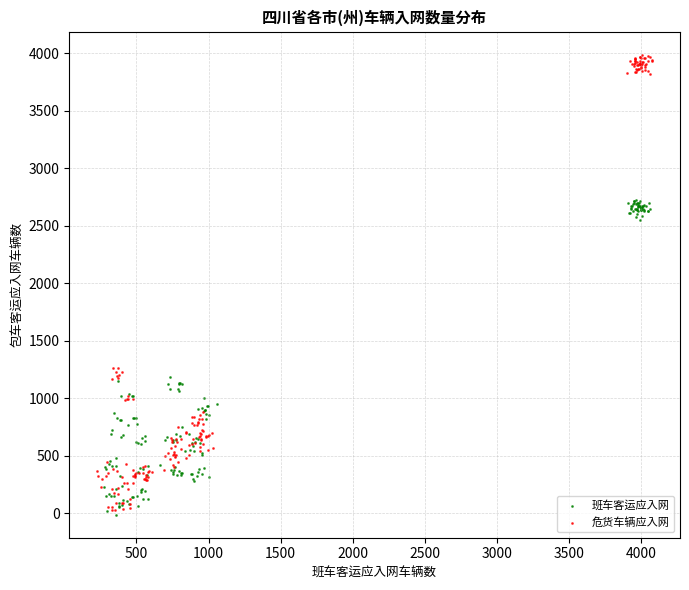

Which series has the widest spread of Y values?

危货车辆应入网